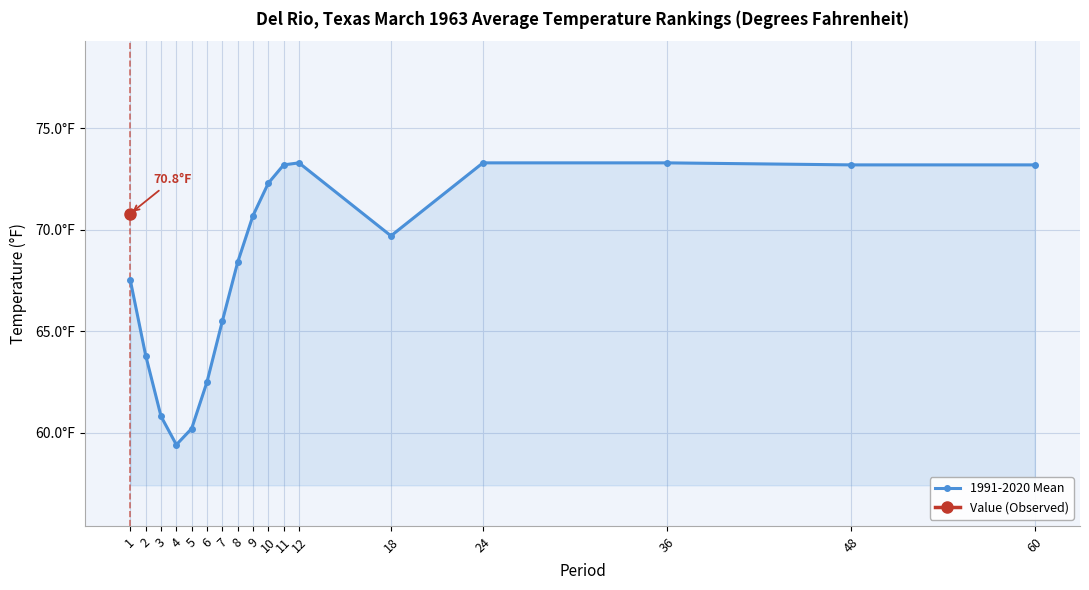

Rank the categories by value from lowest to highest.

4, 5, 3, 6, 2, 7, 1, 8, 18, 9, 10, 11, 48, 60, 12, 24, 36